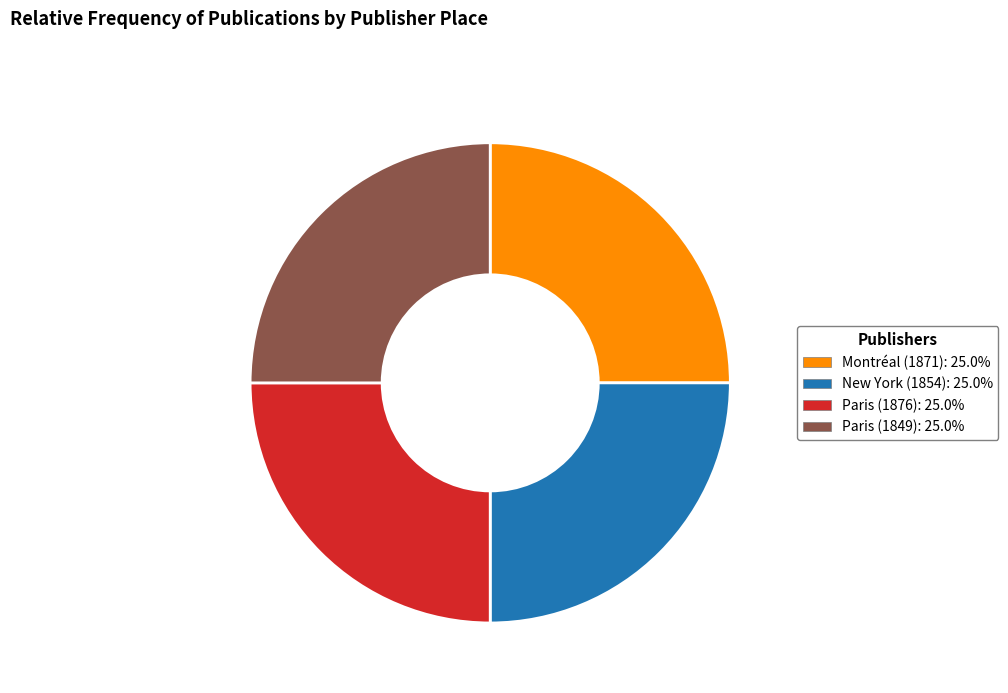

What is the ratio of the value at New York (1854) to the value at Paris (1849)?

1.0